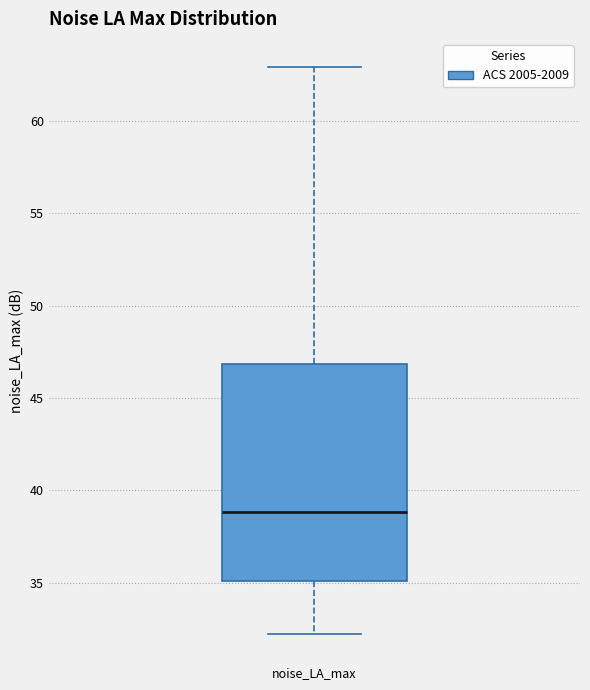

Transcribe this box plot: give where the median line is, the range the box spans, and where the two whiskers end, as read against the y-axis. The values are not printed on the chart, so give them approximately, as read against the axis.

median 39, box 35 to 47, whiskers 32 to 63